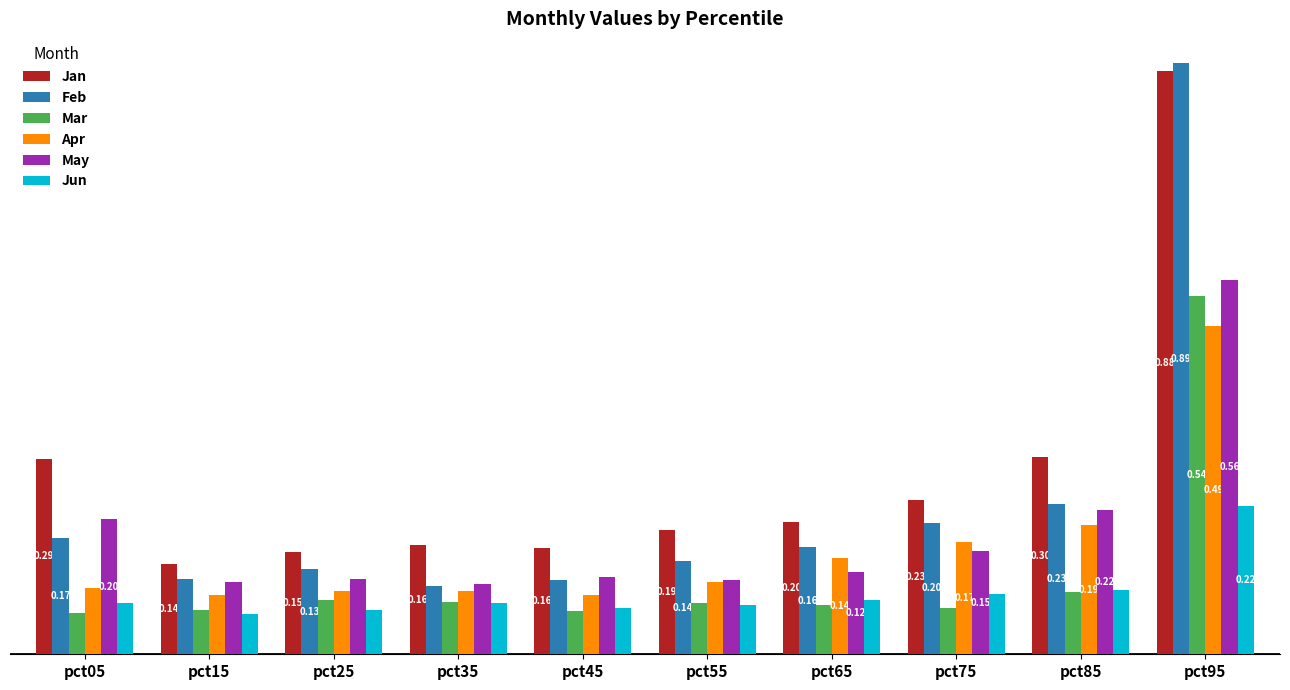

What is the spread (max minus min) of values at pct95?

0.7